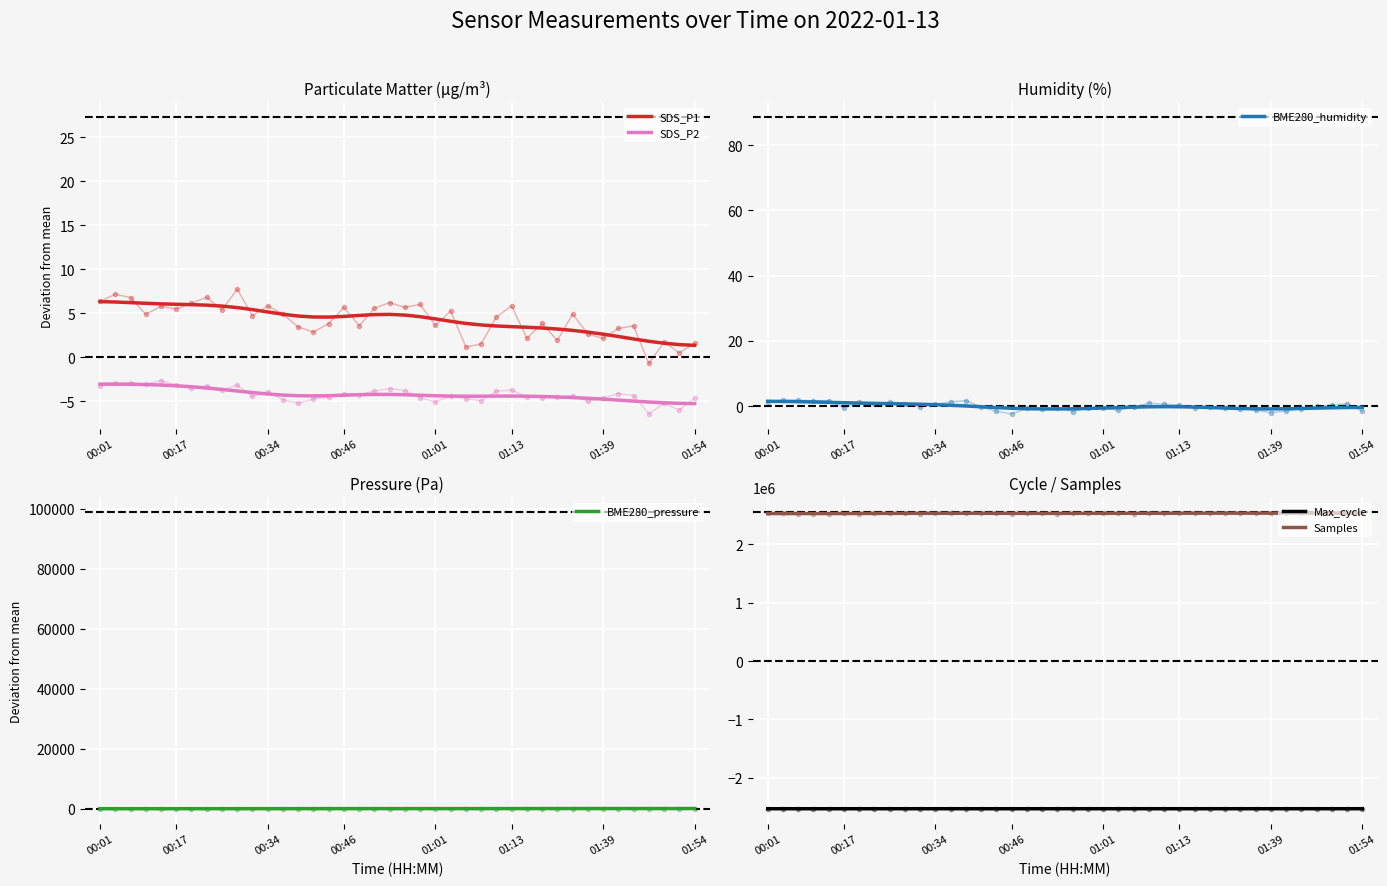

How many series are shown in this chart?

6